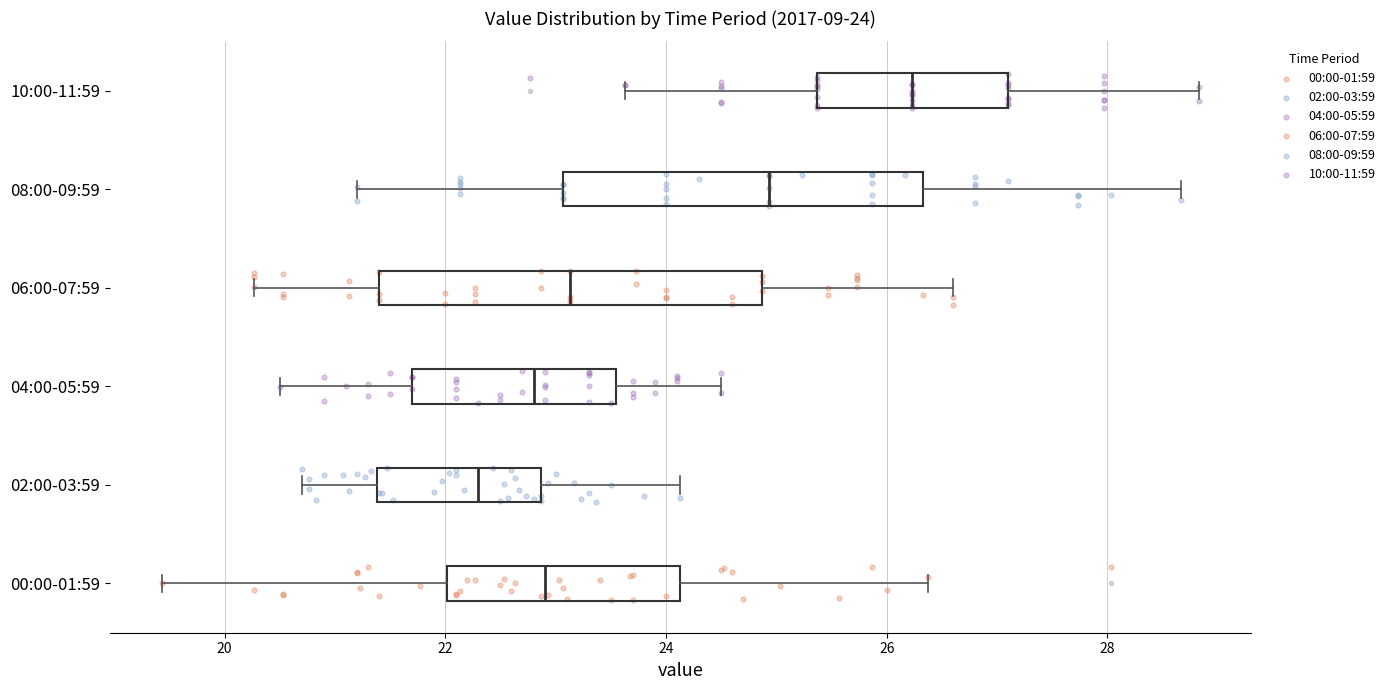

Which box's median line is the furthest to the right?

10:00-11:59